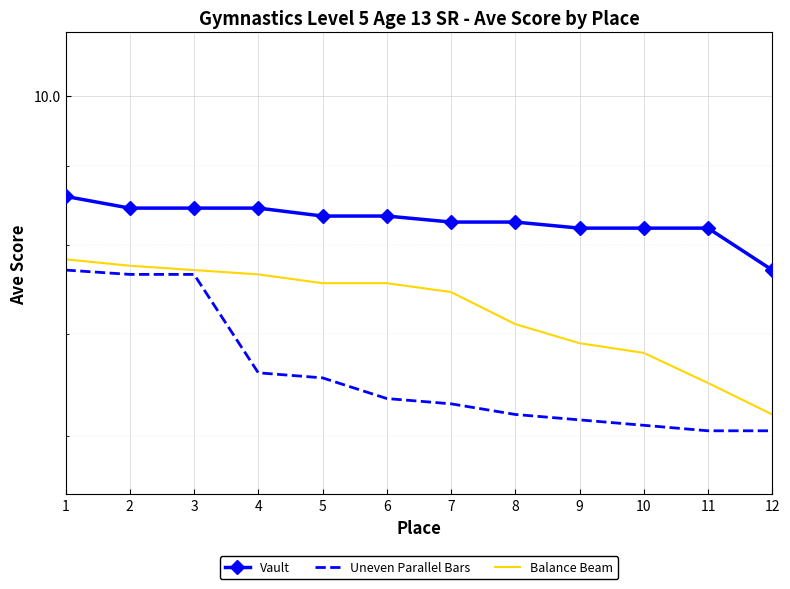

Reading right to left, extract all data points from this chart.

Vault: 7.7	8.2	8.2	8.2	8.3	8.3	8.3	8.3	8.4	8.4	8.4	8.6
Uneven Parallel Bars: 6.0	6.0	6.1	6.2	6.2	6.3	6.3	6.5	6.6	7.7	7.7	7.7
Balance Beam: 6.2	6.5	6.8	6.9	7.1	7.5	7.5	7.5	7.7	7.7	7.8	7.8